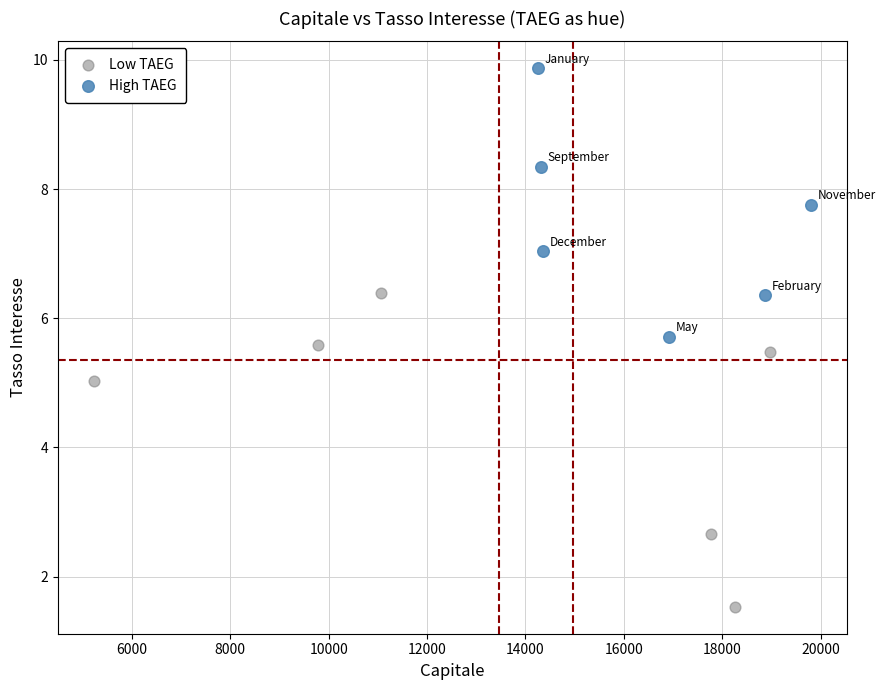

What are all the series names shown in the legend?

Low TAEG, High TAEG